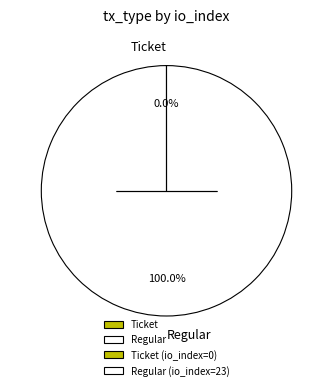

What is the largest slice in the pie chart?

Regular